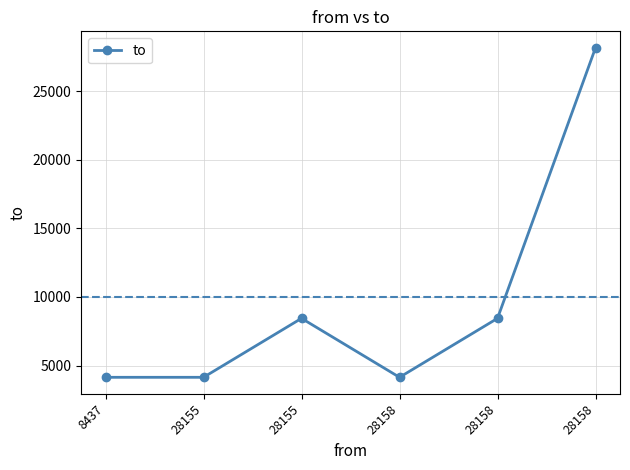

Rank the categories by value from lowest to highest.

8437, 28155, 28158, 28155, 28158, 28158